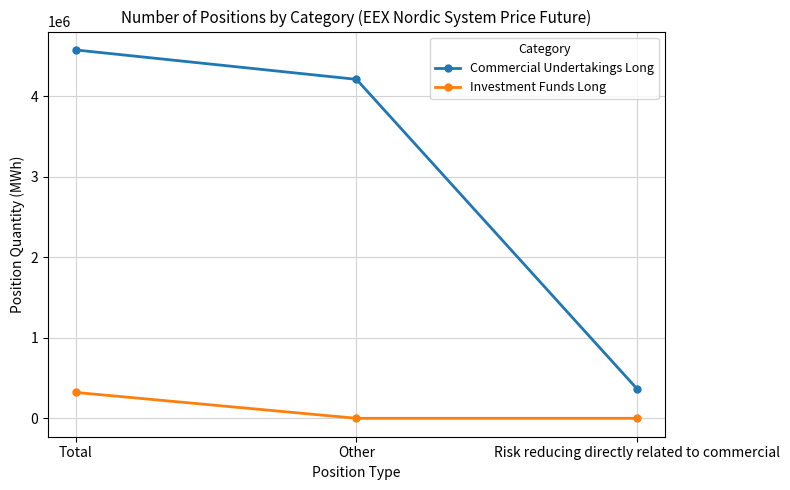

Reading left to right, list all the values displayed in this chart.

Commercial Undertakings Long: Total=4575163	Other=4210179	Risk reducing directly related to commercial=364984
Investment Funds Long: Total=321371	Other=0	Risk reducing directly related to commercial=0